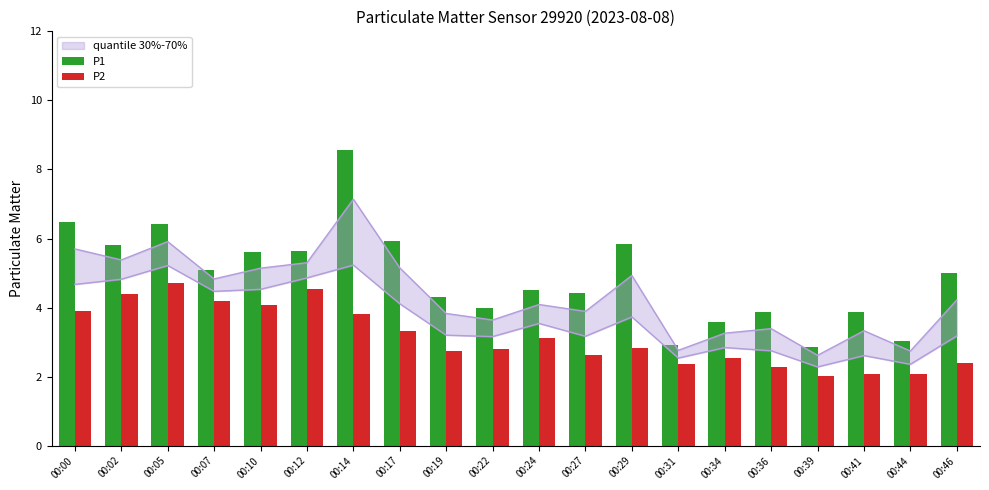

Between 00:39 and 00:14, which is larger?

00:14